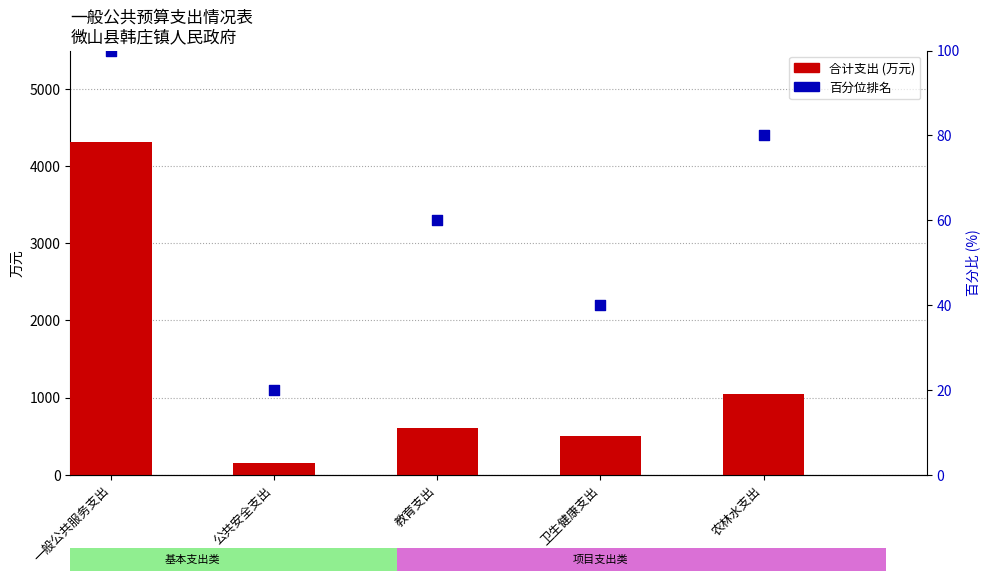

Which series has the widest spread of Y values?

合计支出